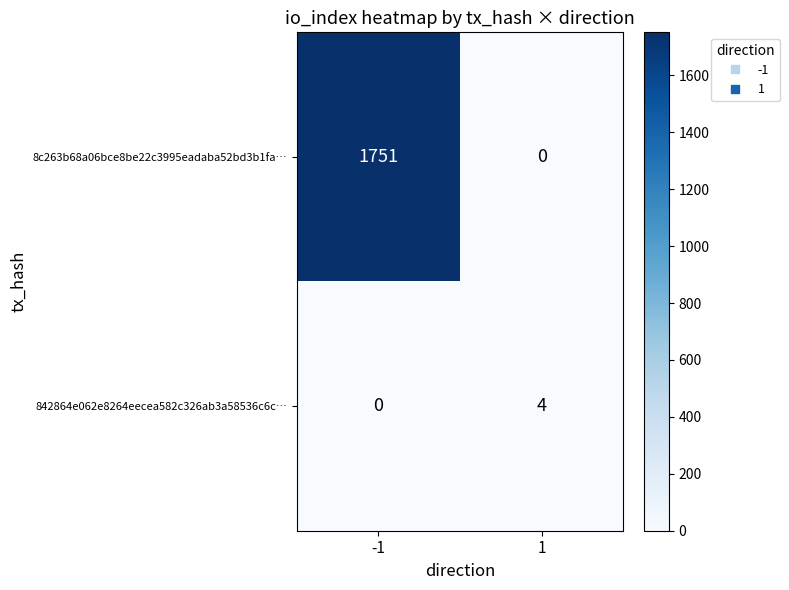

What is the approximate value of 842864e062e8264eecea582c326ab3a58536c6c… at 1?

4